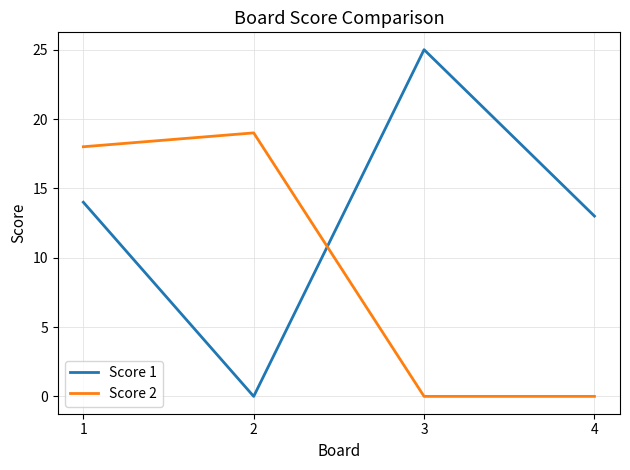

List the series in order of their overall mean, lowest first.

Score 2, Score 1